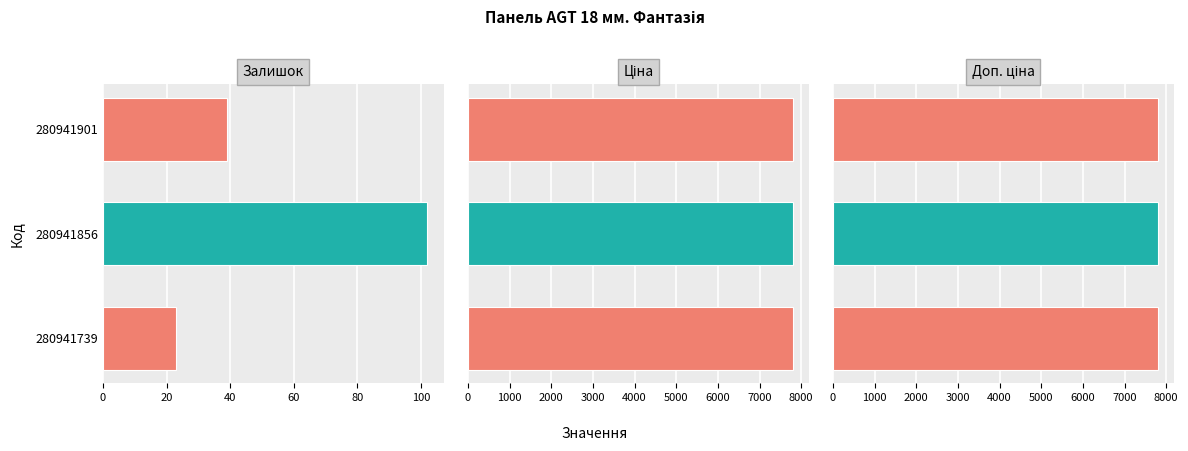

What is the minimum value for Залишок?

23.0